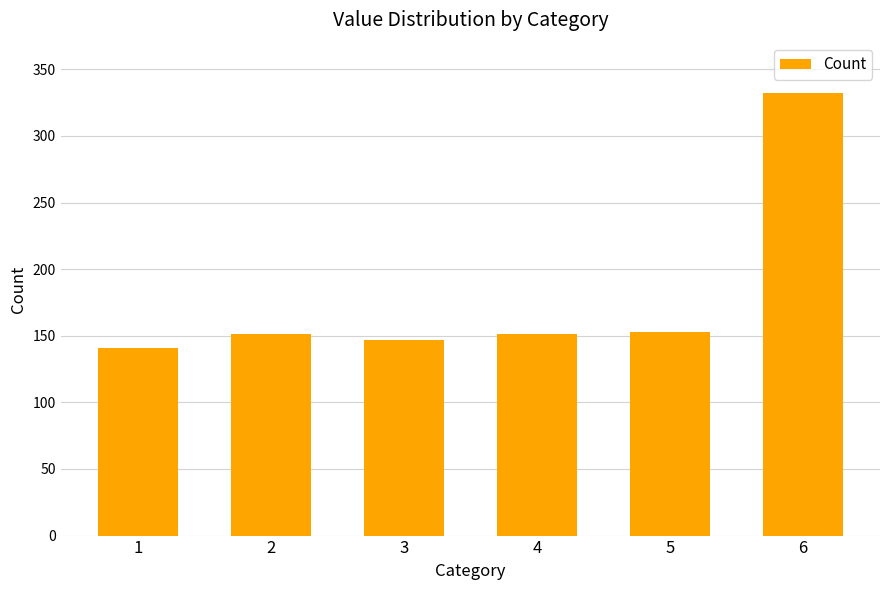

Count the number of categories in the chart.

6